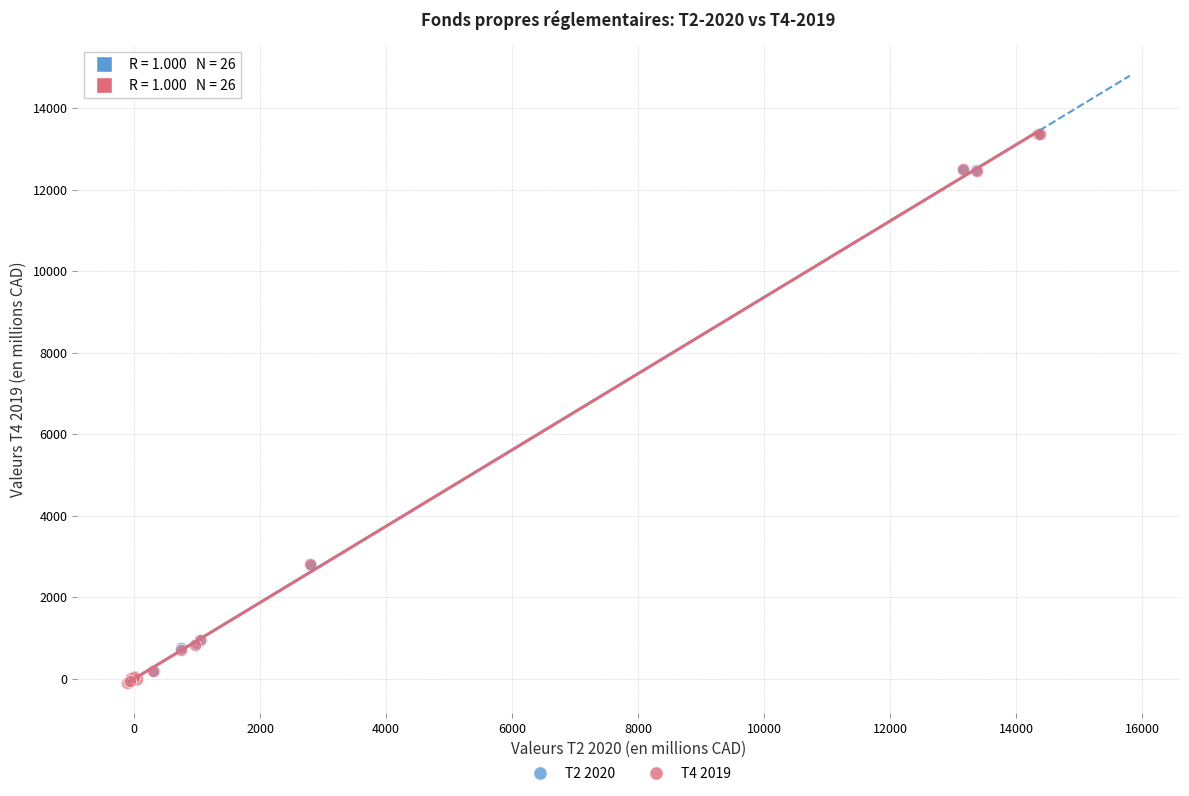

What are all the series names shown in the legend?

T2 2020, T4 2019